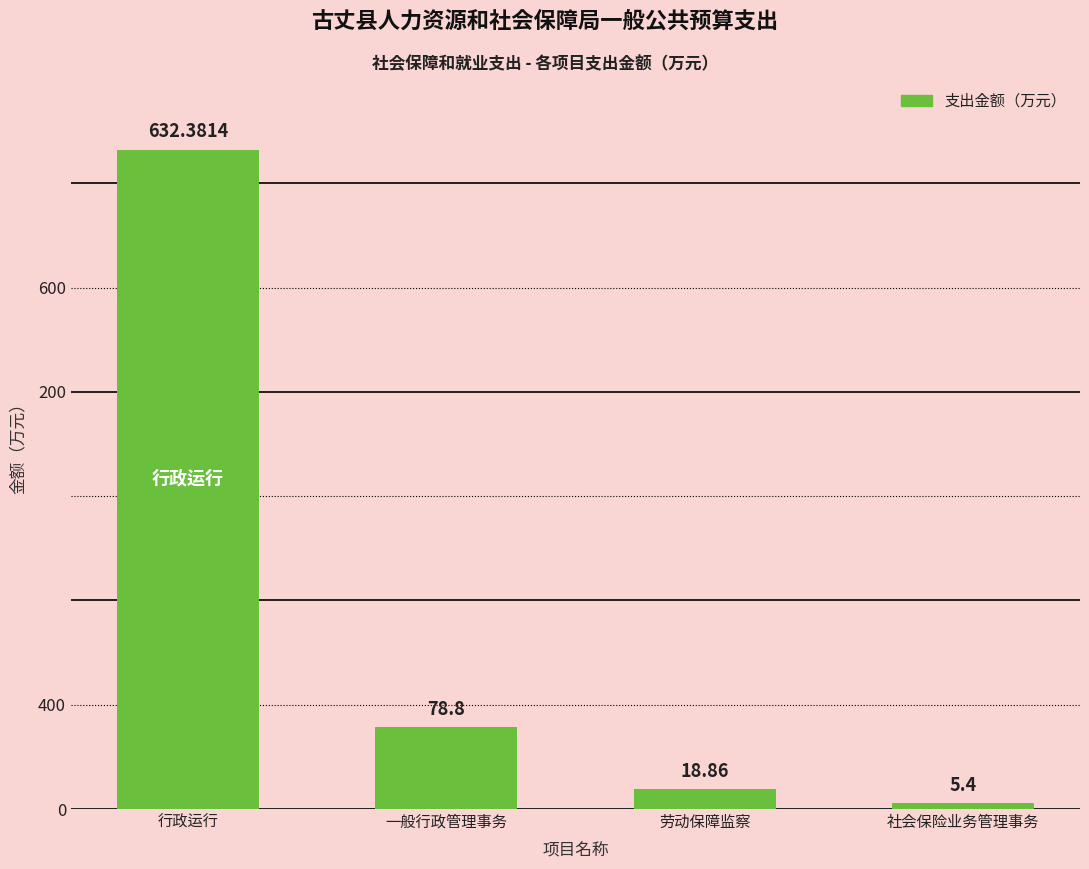

How many data points are above 78?

2